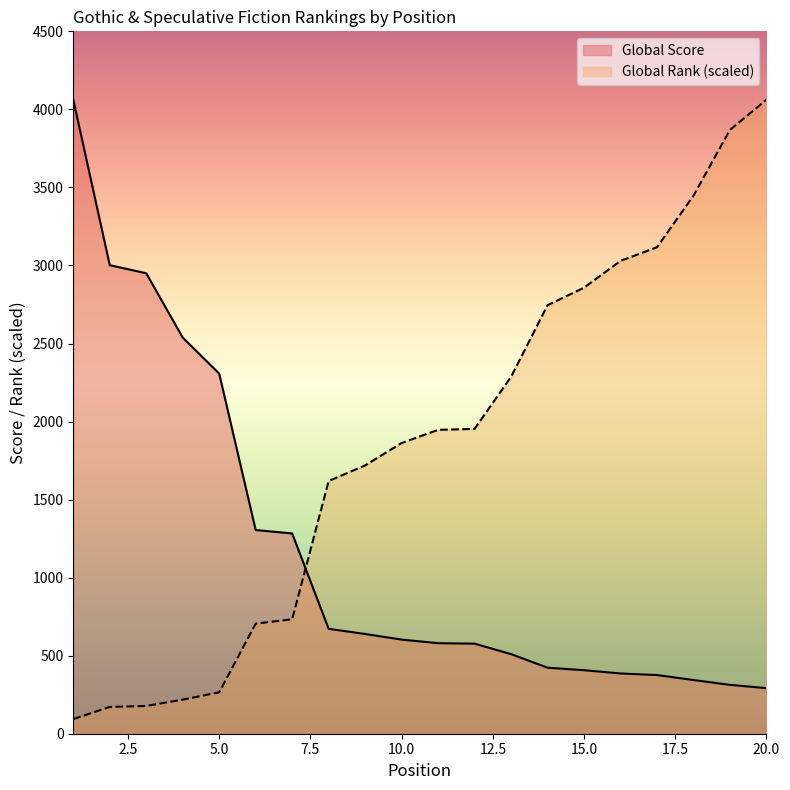

How many categories are shown in the chart?

20